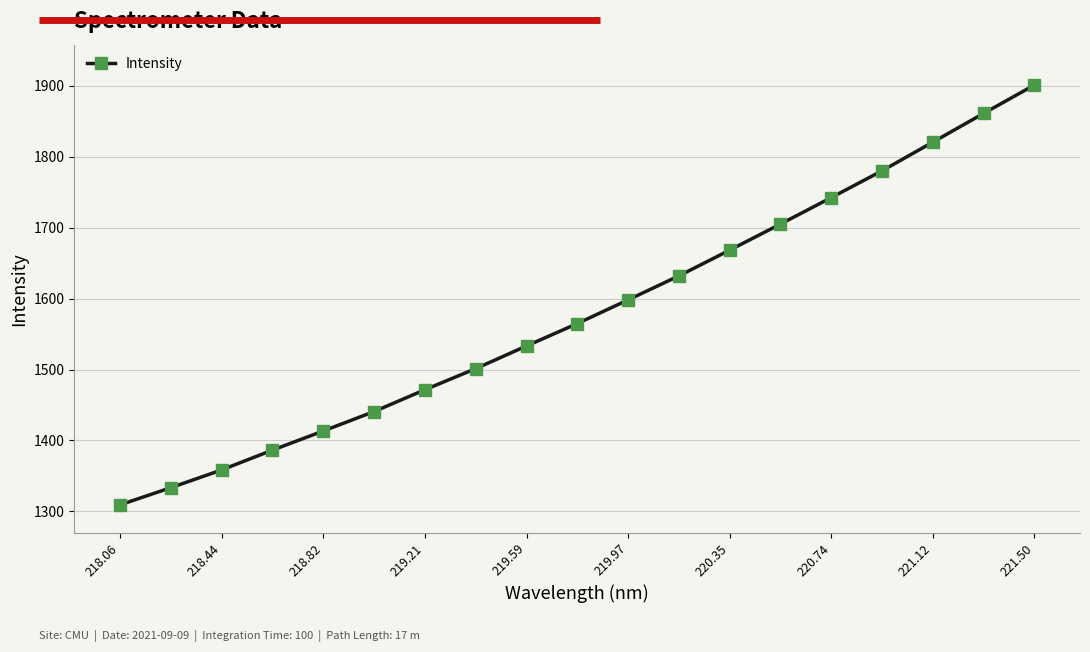

What is the maximum value shown in the chart?

1901.2